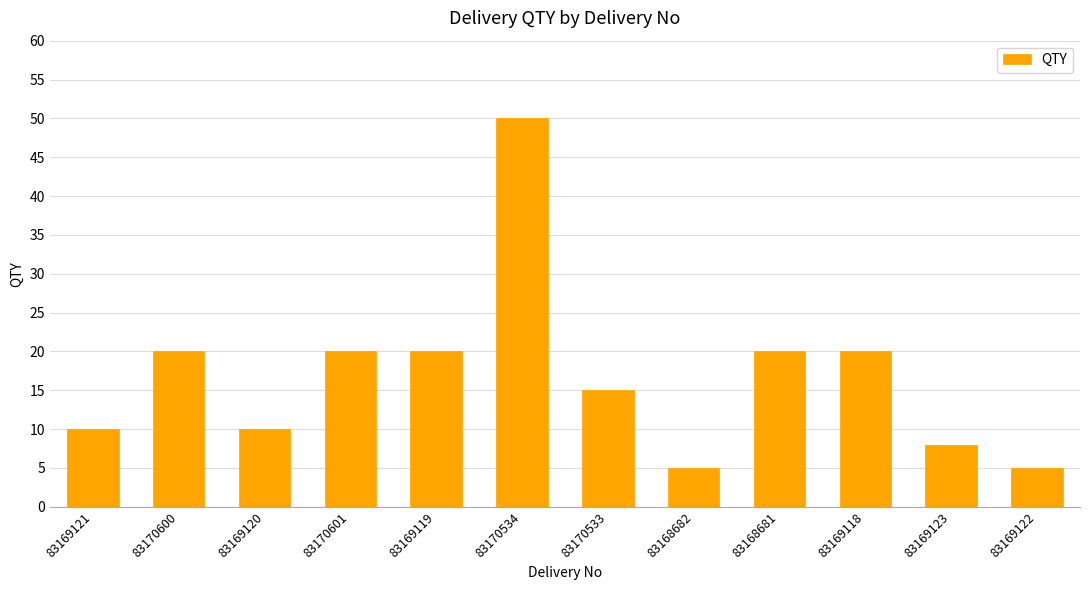

Which has a higher value, 83170534 or 83170533?

83170534